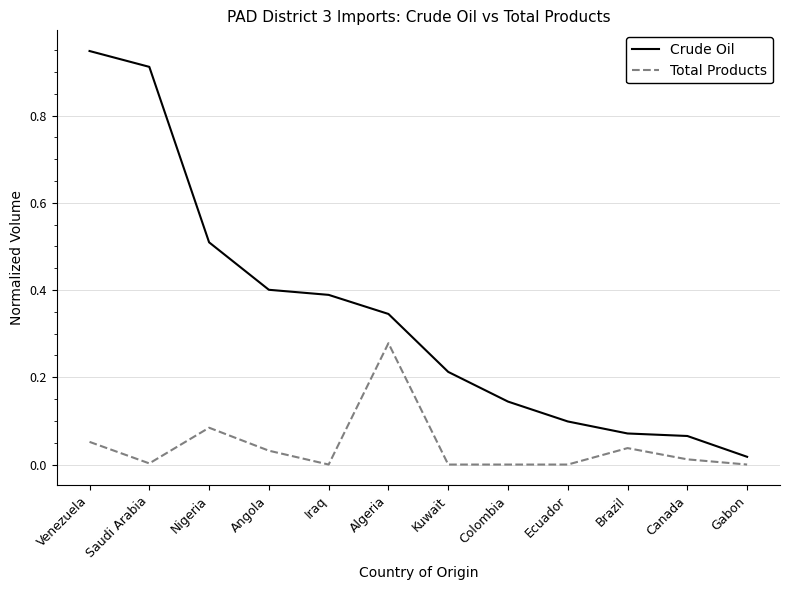

The Crude Oil series shows 0.0 at Ecuador. True or false?

False